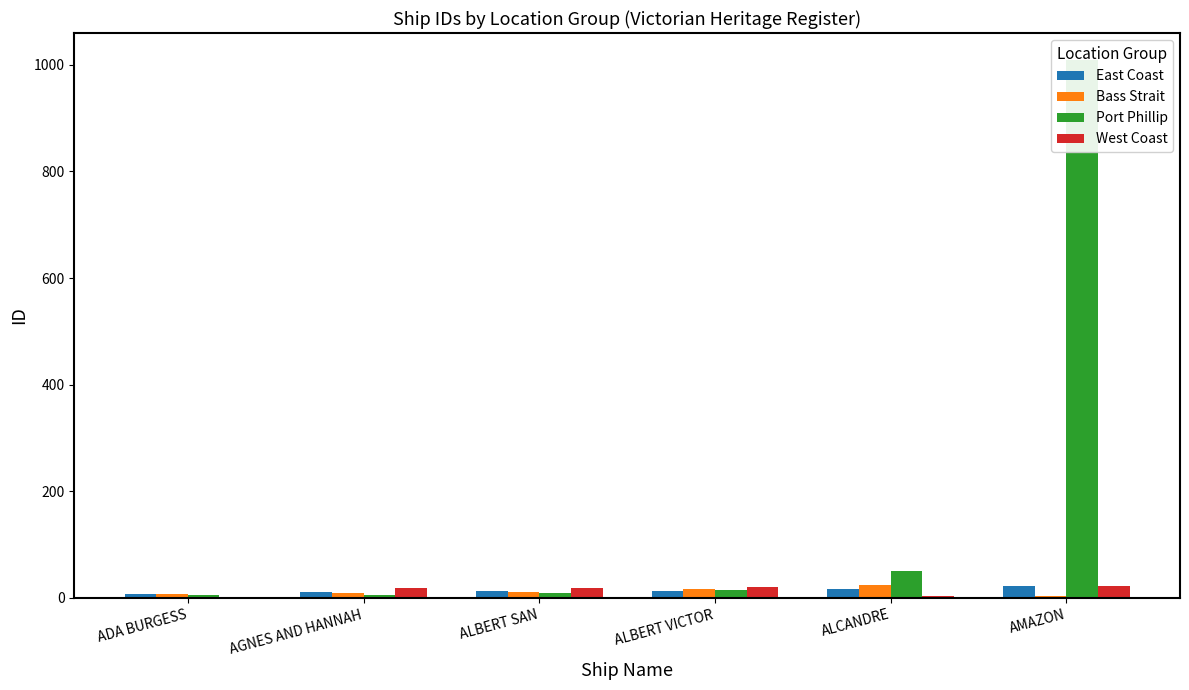

Is it true that West Coast equals 19 at ALBERT SAN?

True